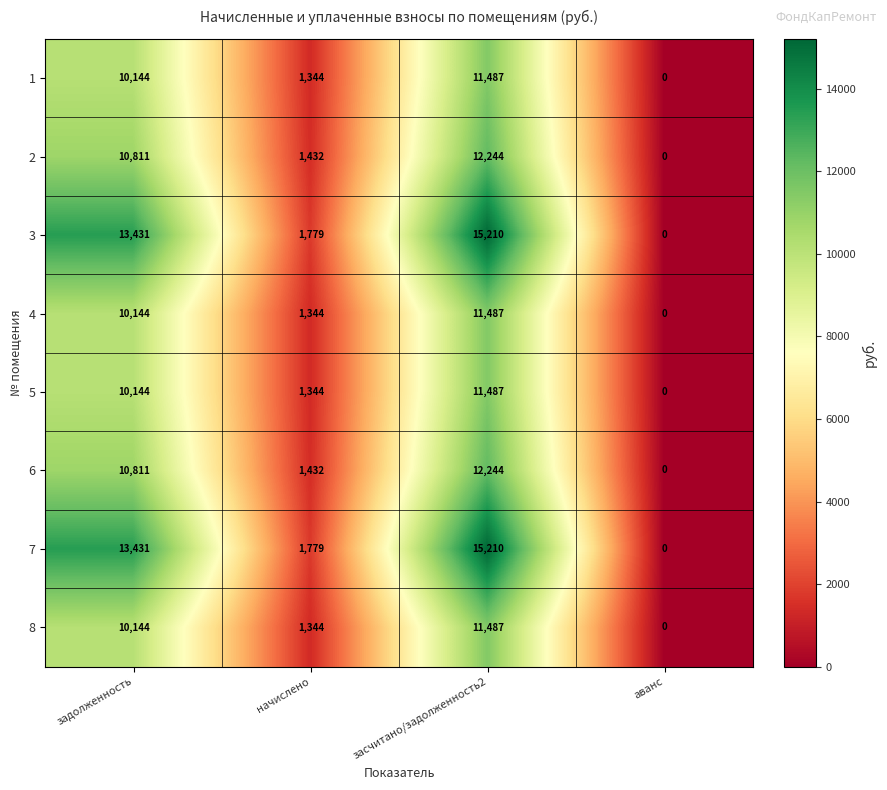

List the labels in order of 8 value, smallest first.

аванс, начислено, задолженность, засчитано/задолженность2